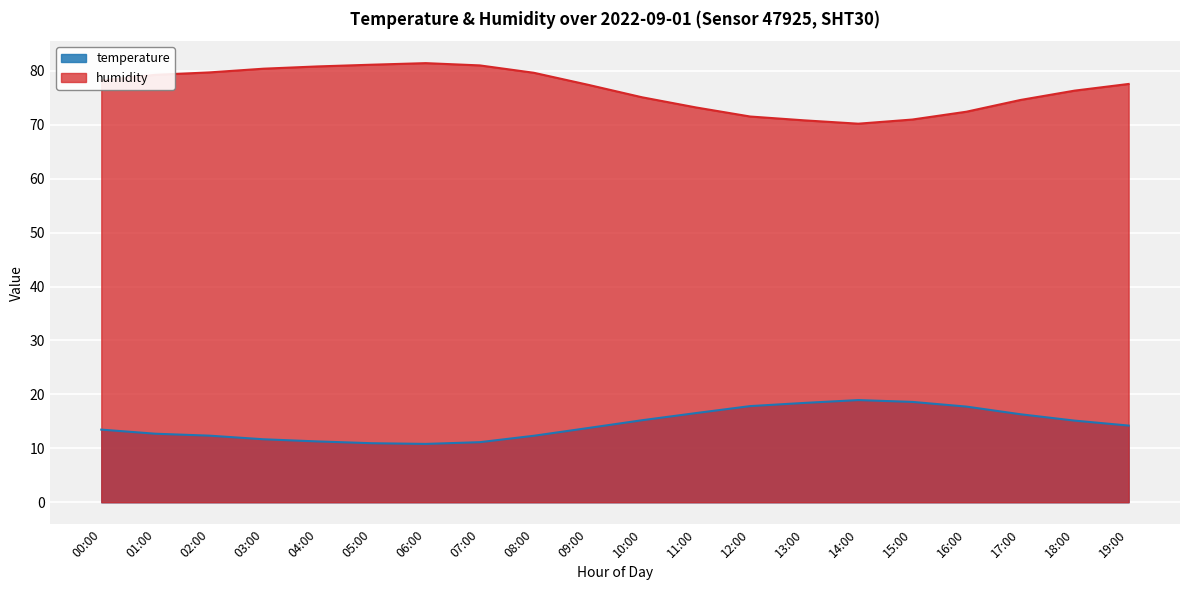

Which series has the largest range (max minus min)?

humidity